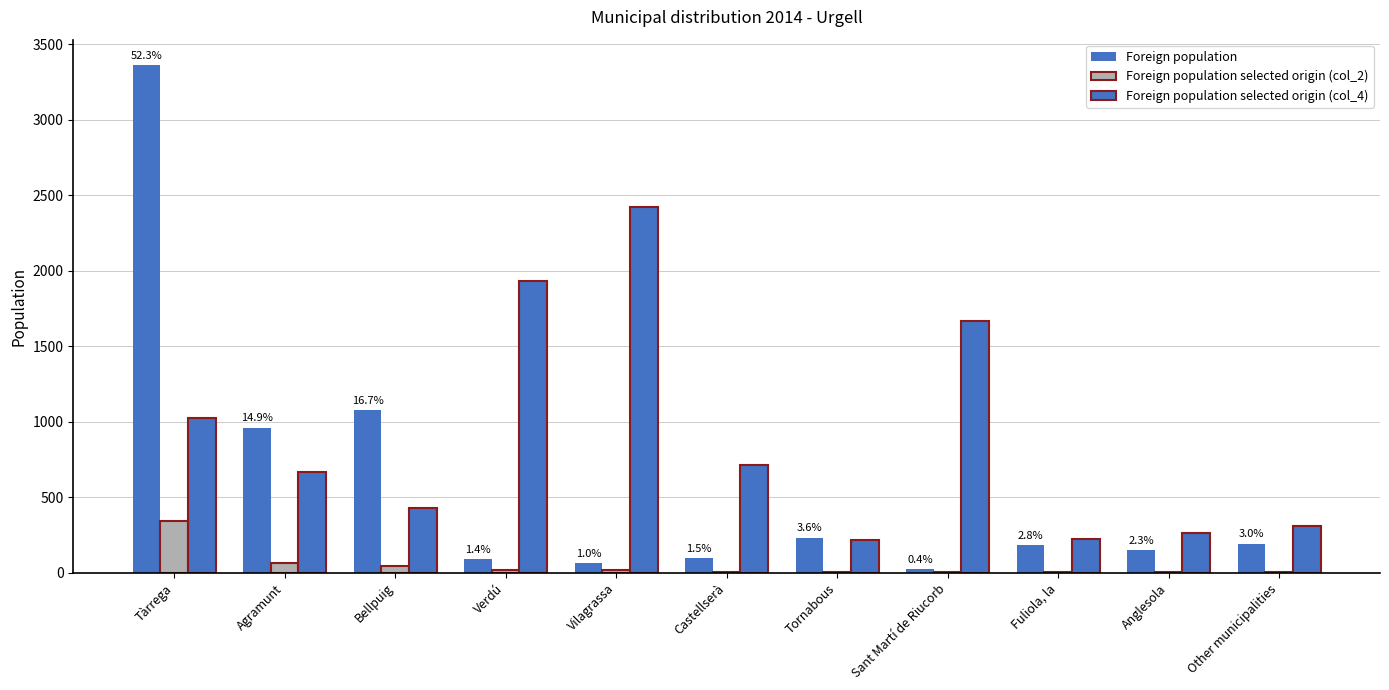

What position from the left is Fuliola, la?

9